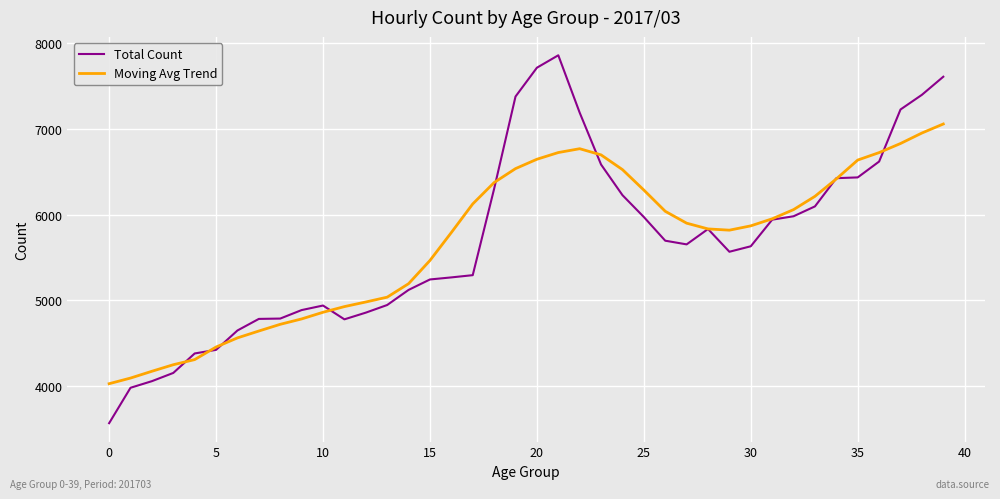

List the series in order of their peak value, lowest first.

Moving Avg Trend, Total Count